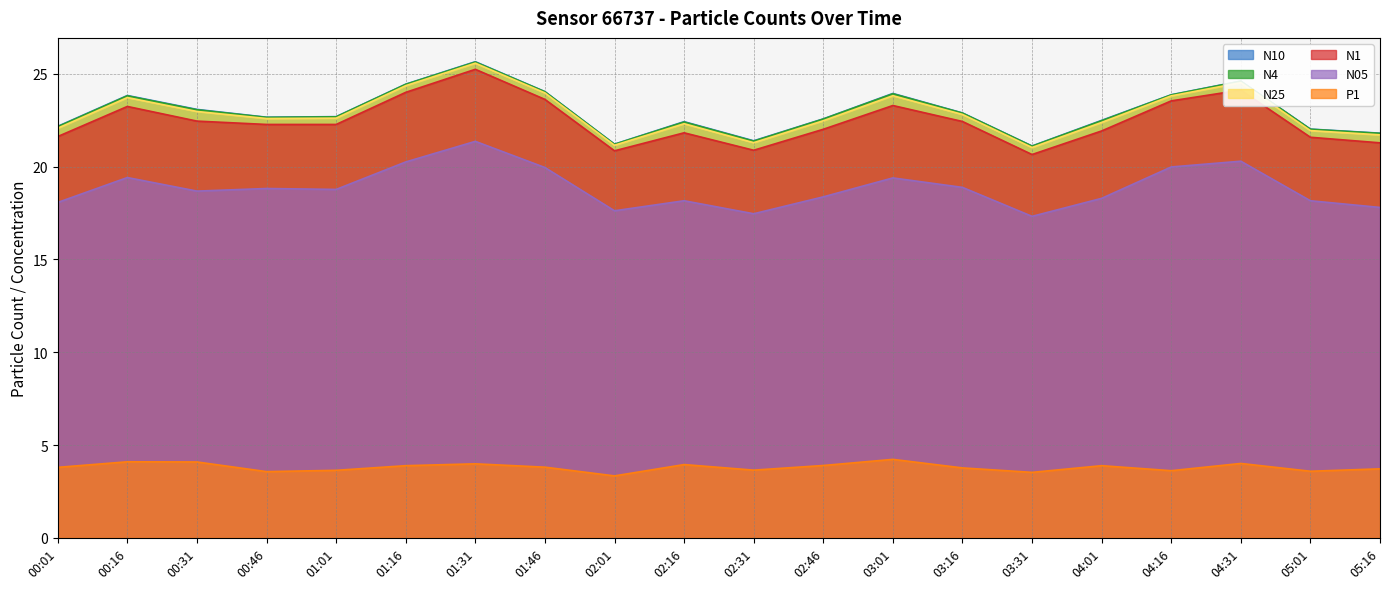

What is the highest value of the N25 series?

25.6